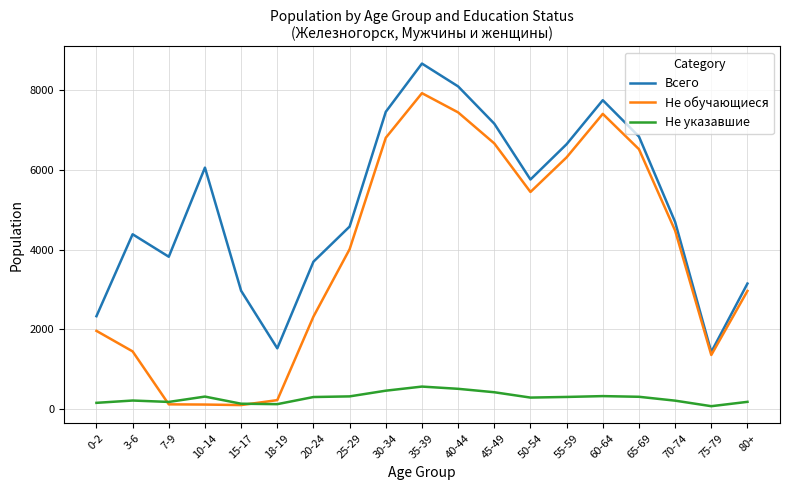

What is the maximum value shown in the chart?

8670